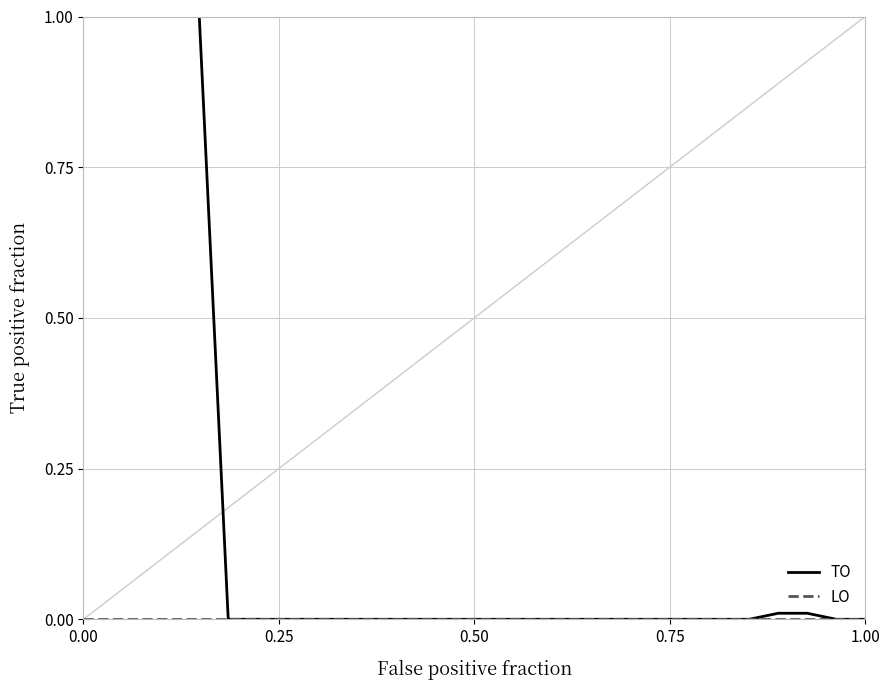

What is the maximum value shown in the chart?

1.0